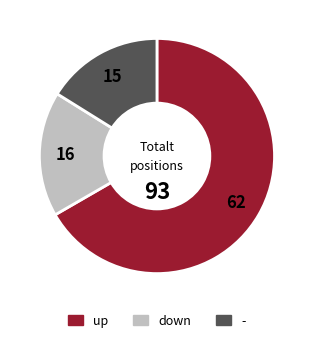

Rank the categories by value from lowest to highest.

-, down, up